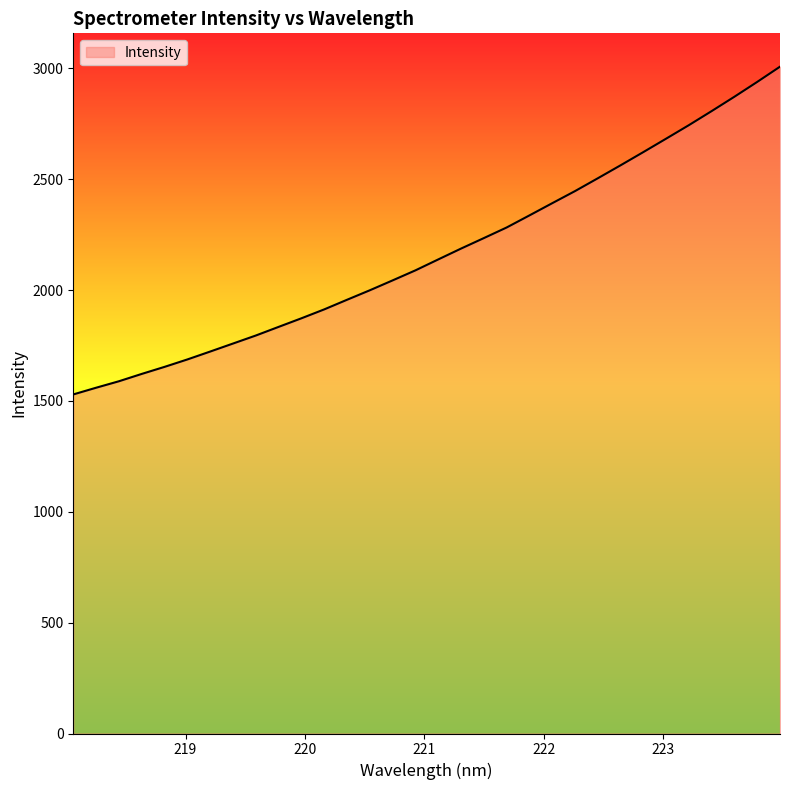

Does the chart have visible grid lines?

No